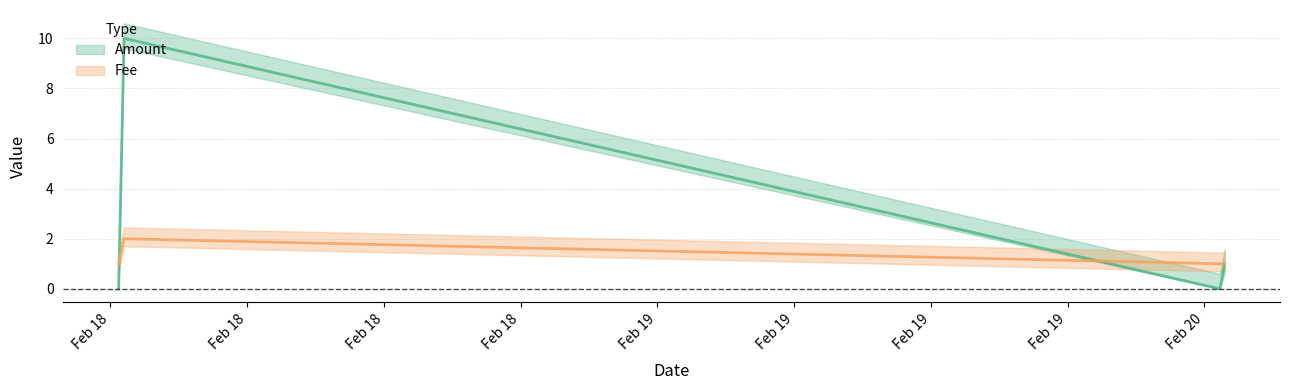

What are all the series names shown in the legend?

Amount, Fee